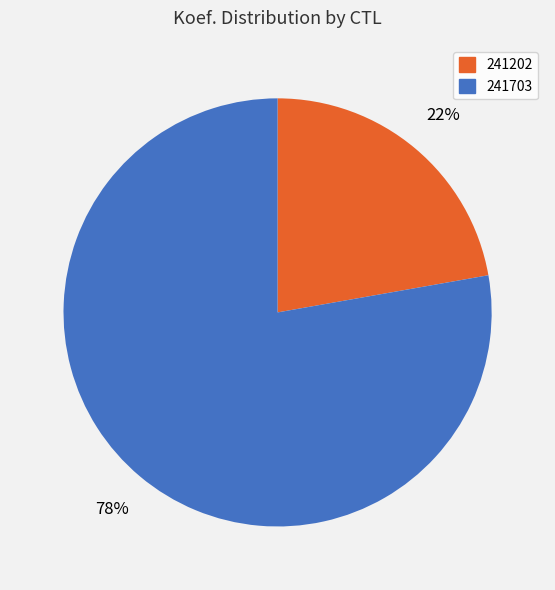

To the nearest percent, what is the difference between the 241202 and 241703 slice percentages?

56%